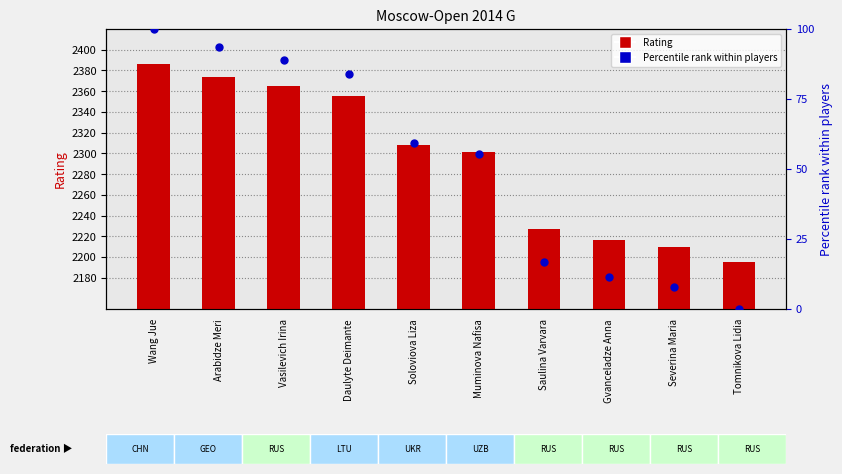

At how many categories does at least one series exceed 904?

10